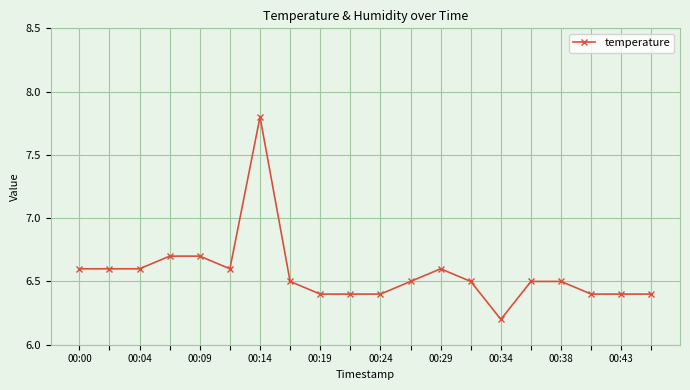

What is the sum of all values?

131.3